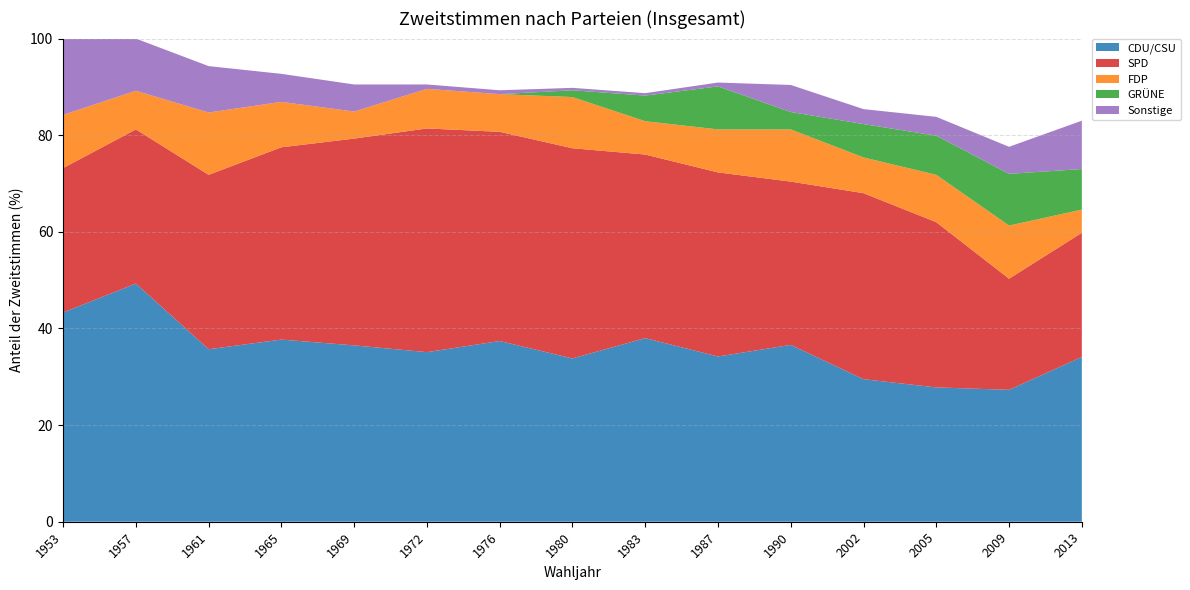

Reading right to left, list all the values displayed in this chart.

CDU/CSU: 34.1	27.3	27.8	29.5	36.6	34.2	38.0	33.8	37.4	35.1	36.5	37.7	35.7	49.3	43.3
SPD: 25.7	23.0	34.2	38.5	33.8	38.1	38.0	43.5	43.3	46.3	42.8	39.8	36.1	31.9	29.9
FDP: 4.8	11.0	9.8	7.4	10.8	8.9	6.9	10.6	7.8	8.2	5.6	9.4	12.9	8.0	11.0
GRÜNE: 8.4	10.7	8.1	6.9	3.6	8.9	5.3	1.4	0.0	0.0	0.0	0.0	0.0	0.0	0.0
Sonstige: 10.0	5.6	3.9	3.1	5.6	0.8	0.5	0.5	0.8	0.9	5.6	5.8	9.6	10.8	15.8